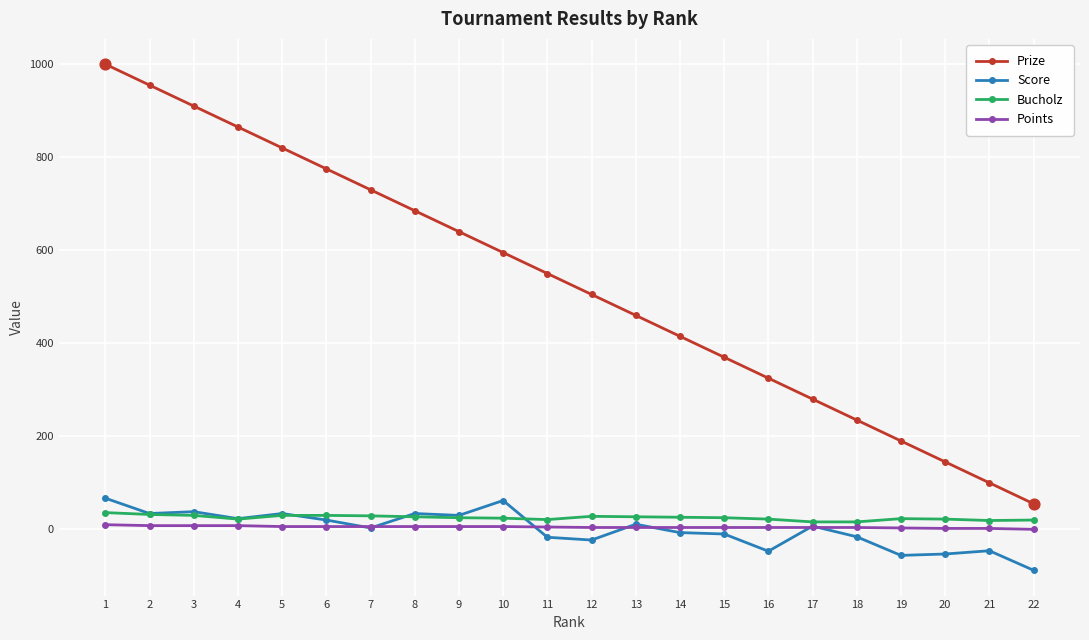

Is the value of Score at 1 greater than the value of Prize at 19?

No